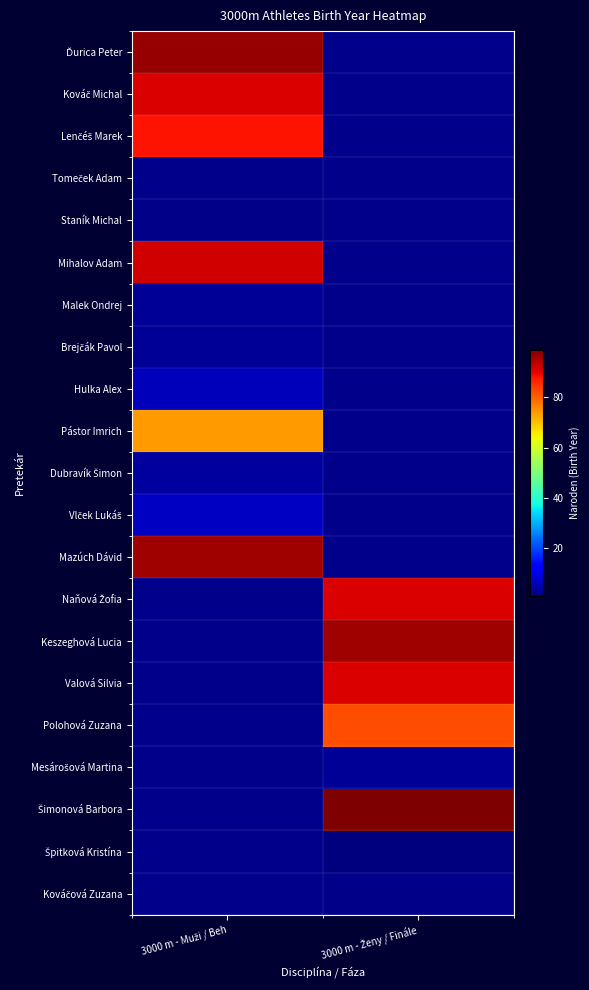

List the labels in order of Staník Michal value, smallest first.

3000 m - Muži / Beh, 3000 m - Ženy / Finále